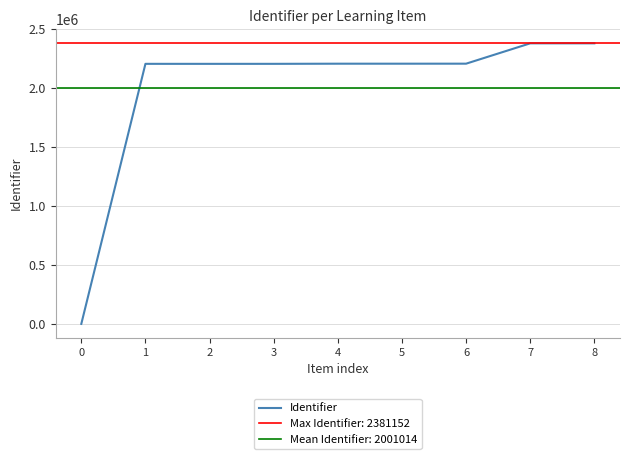

True or false: the data shows 2207047 at 2.

True